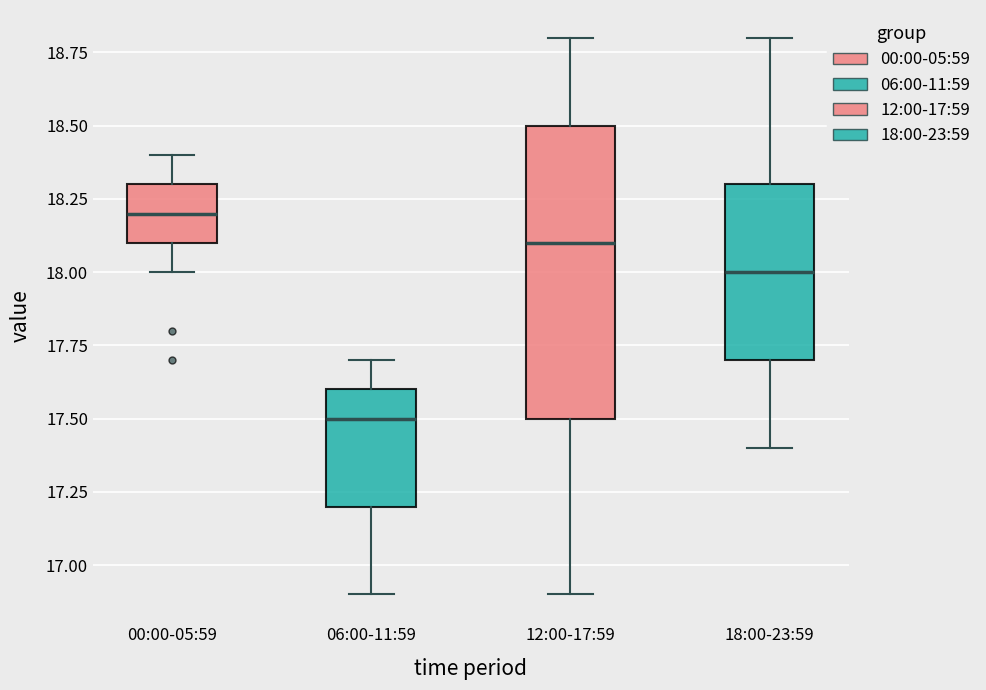

Where does the lower whisker of the box for 12:00-17:59 end on the y-axis? The values are not printed on the chart, so give them approximately, as read against the axis.

16.9